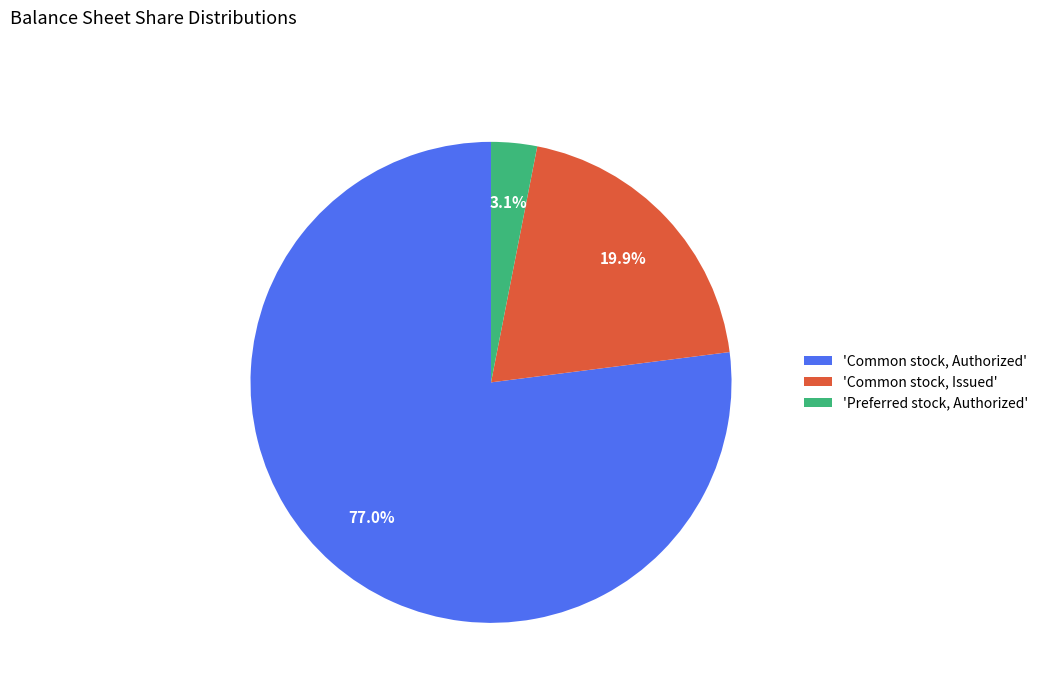

Which category has the biggest portion of the pie?

'Common stock, Authorized'